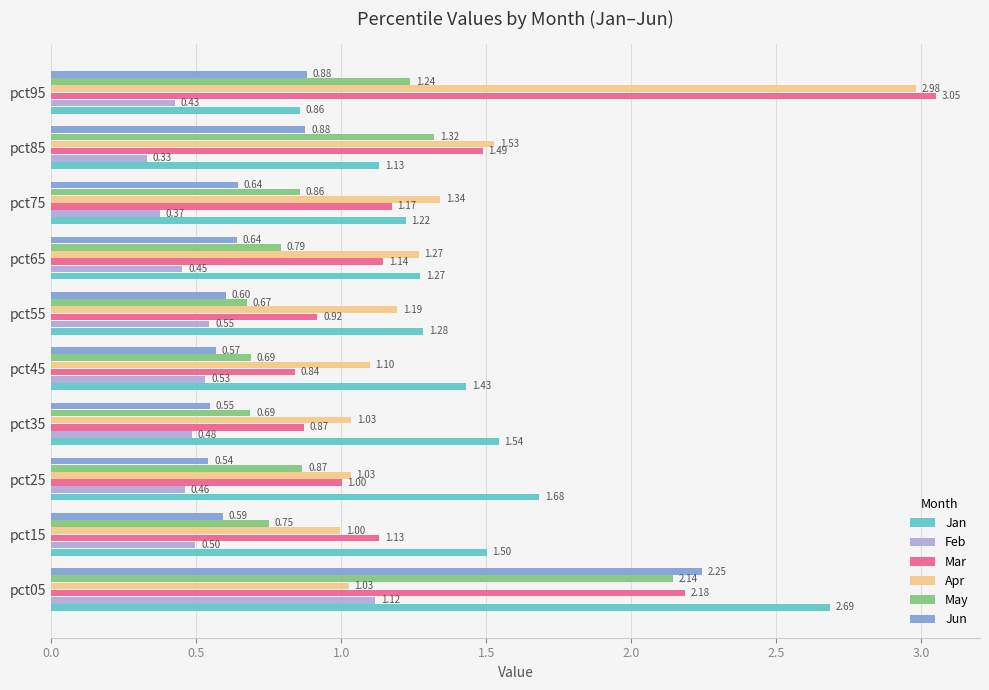

What is the difference between the highest and lowest values at pct15?

1.0